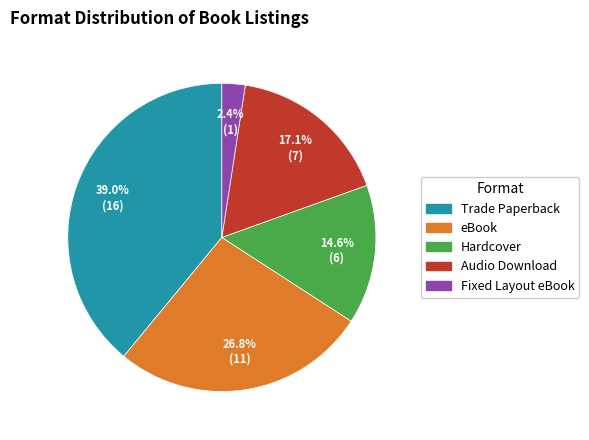

Does any single category account for the majority?

No